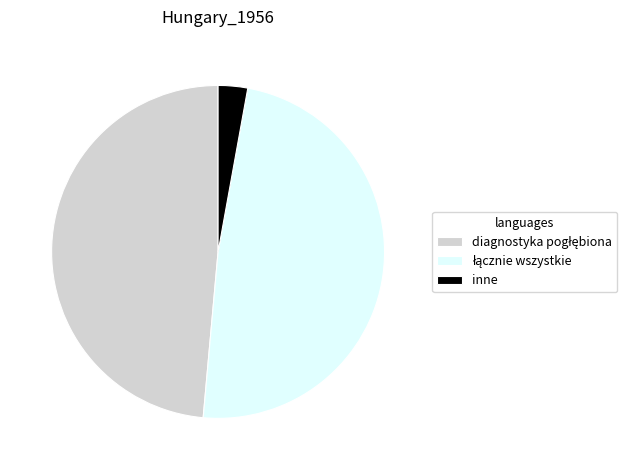

Which category has the smallest portion of the pie?

inne